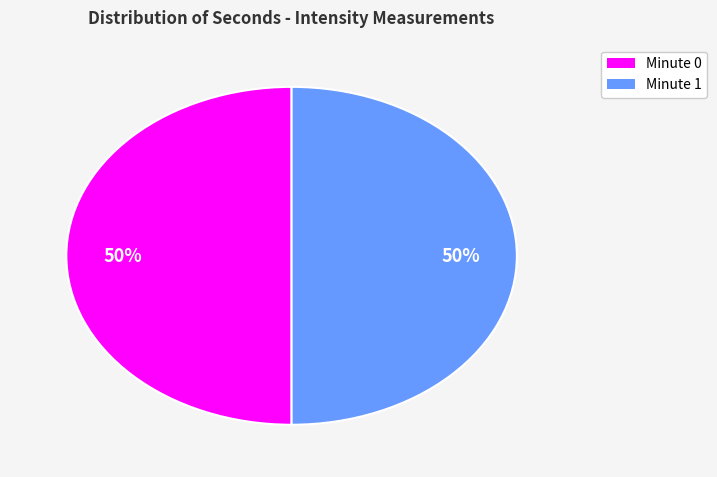

How many slices are in this pie chart?

2